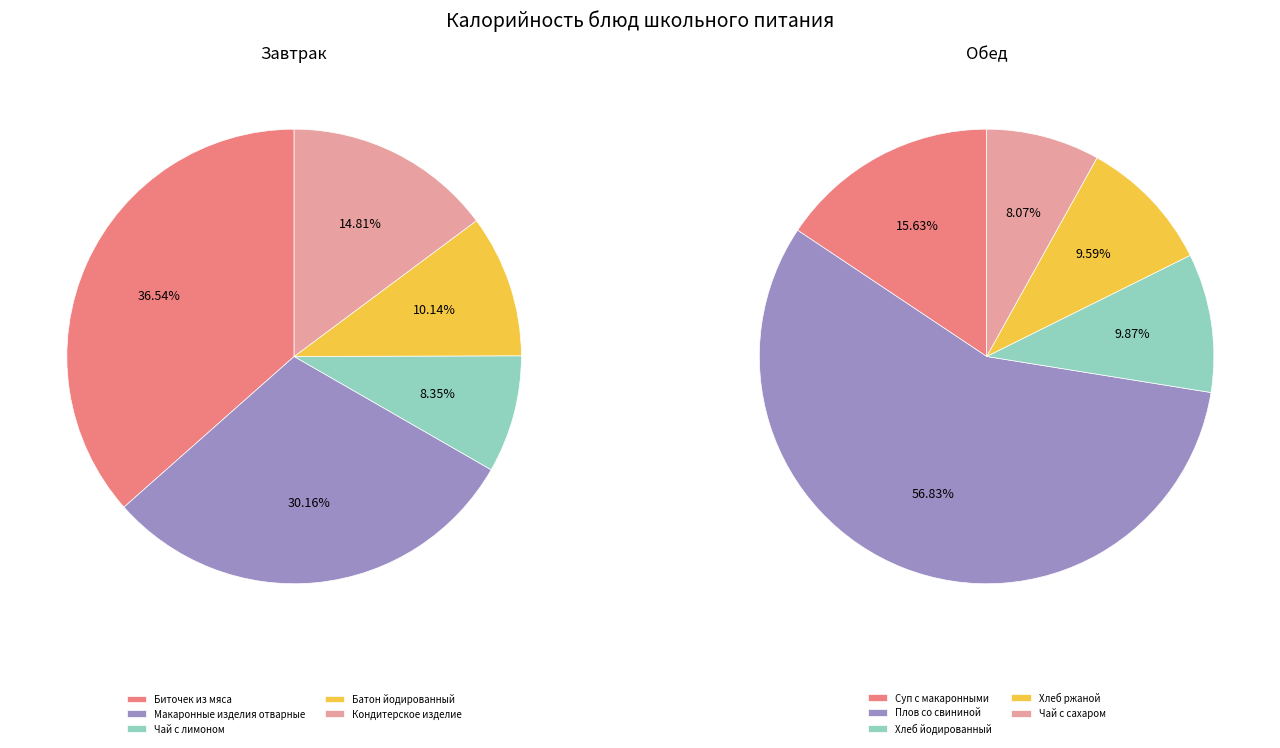

Which series has the largest range (max minus min)?

Обед